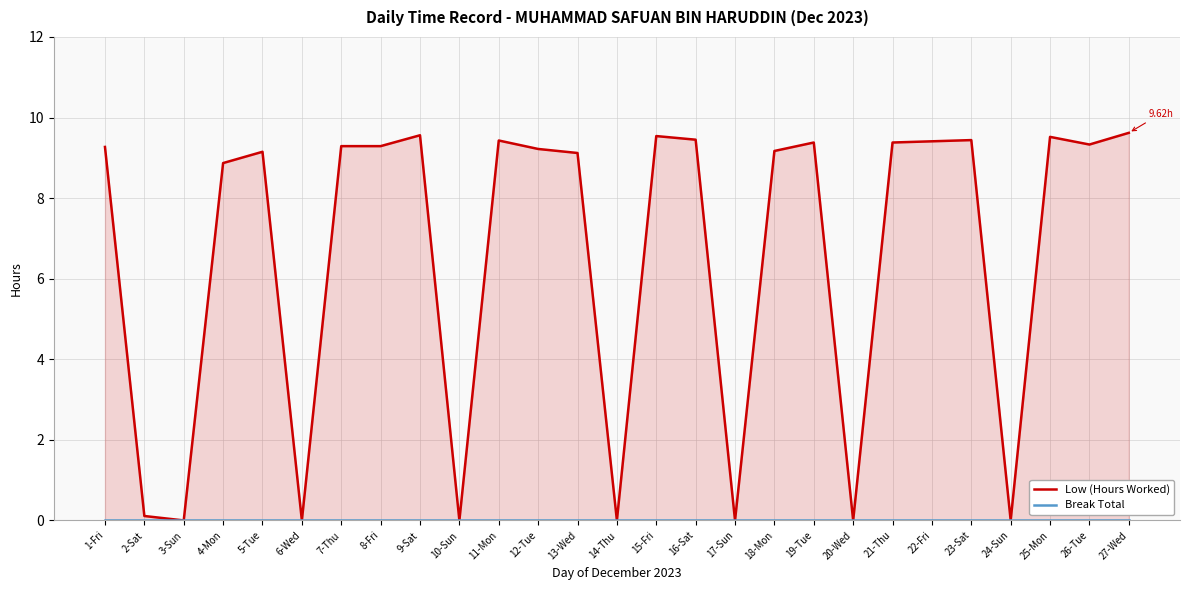

What is the greatest value displayed?

9.6